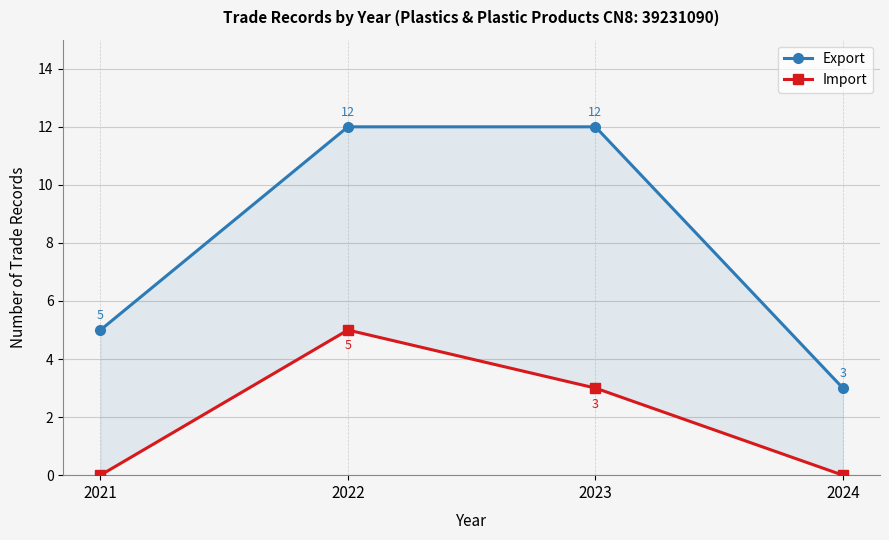

Reading left to right, list all the values displayed in this chart.

Export: 5	12	12	3
Import: 0	5	3	0